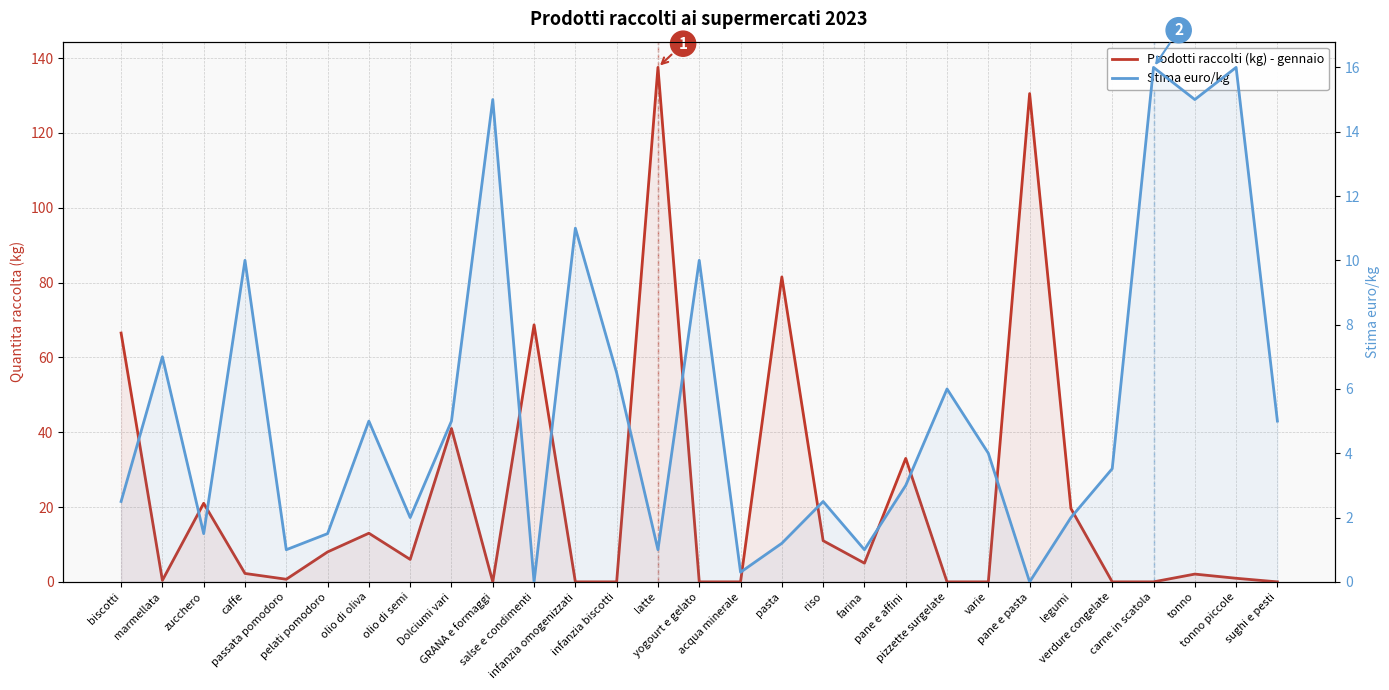

List the series in order of their peak value, lowest first.

Stima euro/kg, Prodotti raccolti (kg) - gennaio